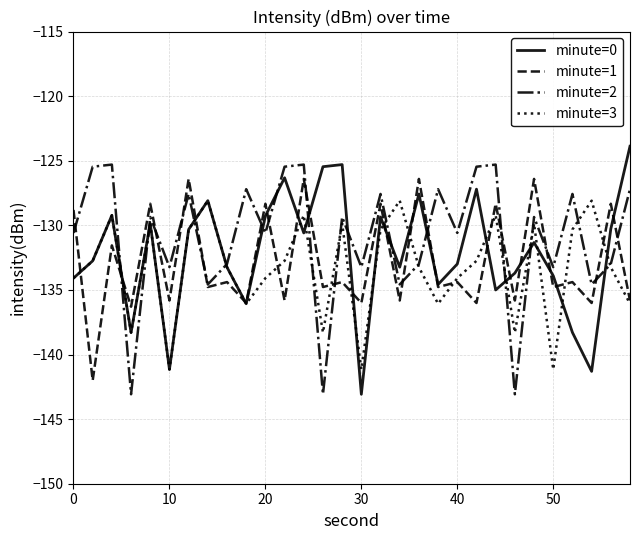

What is the minimum value shown in the chart?

-143.1